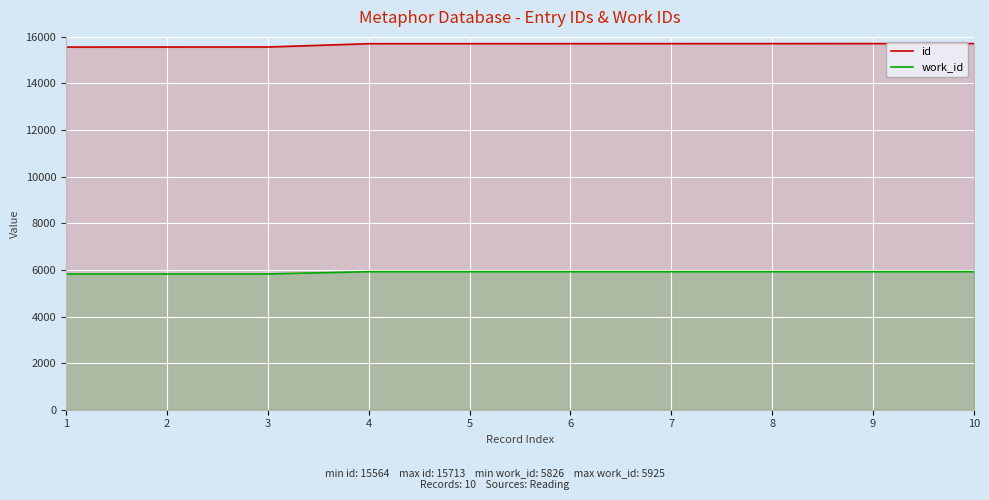

What are all the series names shown in the legend?

id, work_id